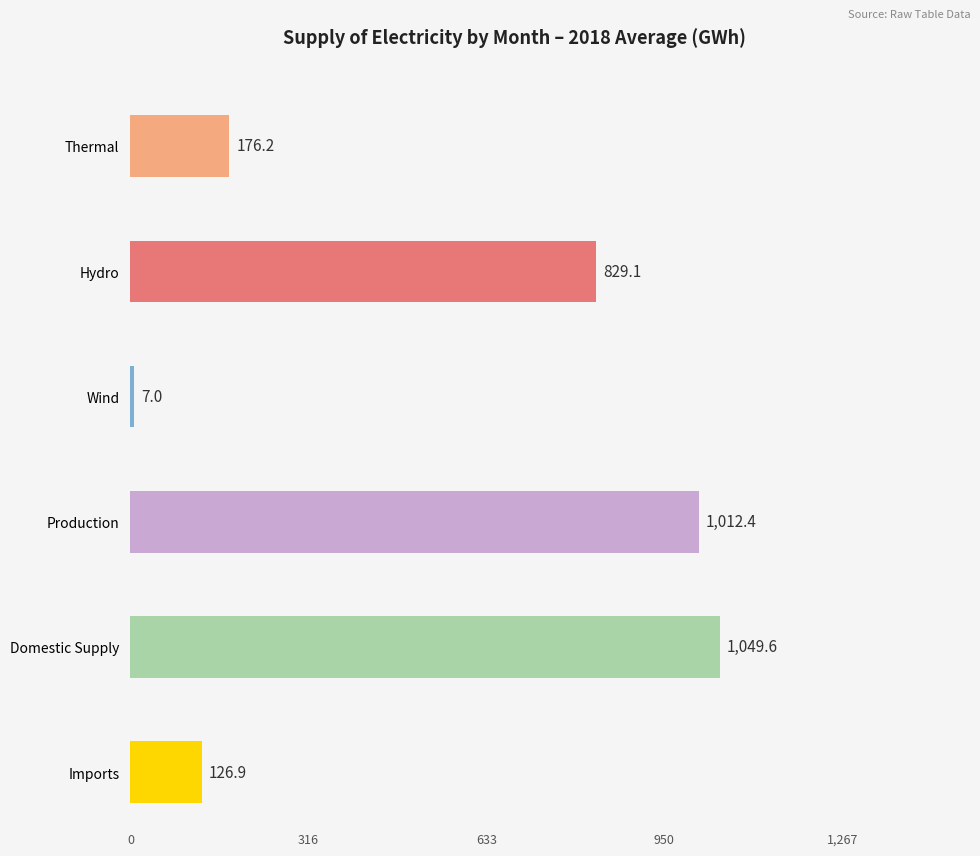

Are the bars horizontal?

Yes